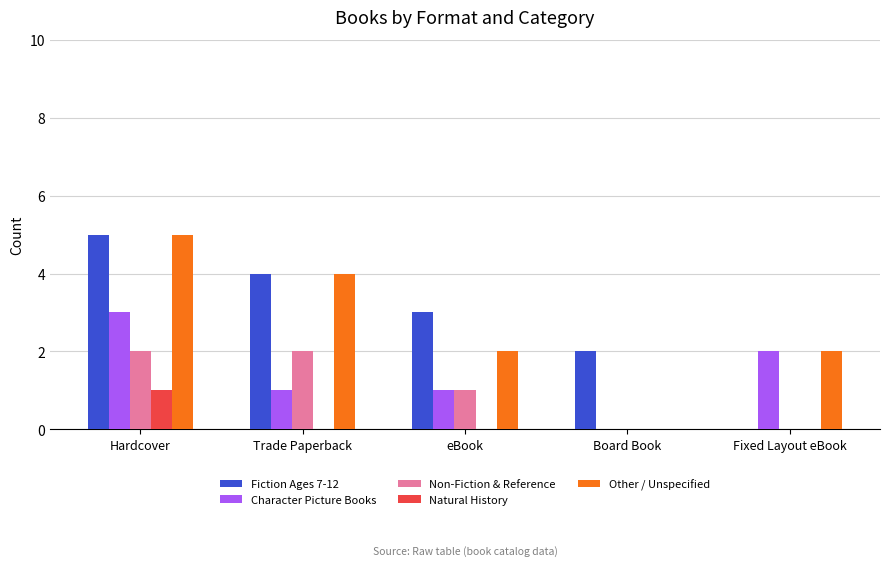

Is the value of Fiction Ages 7-12 at eBook greater than the value of Natural History at Trade Paperback?

Yes